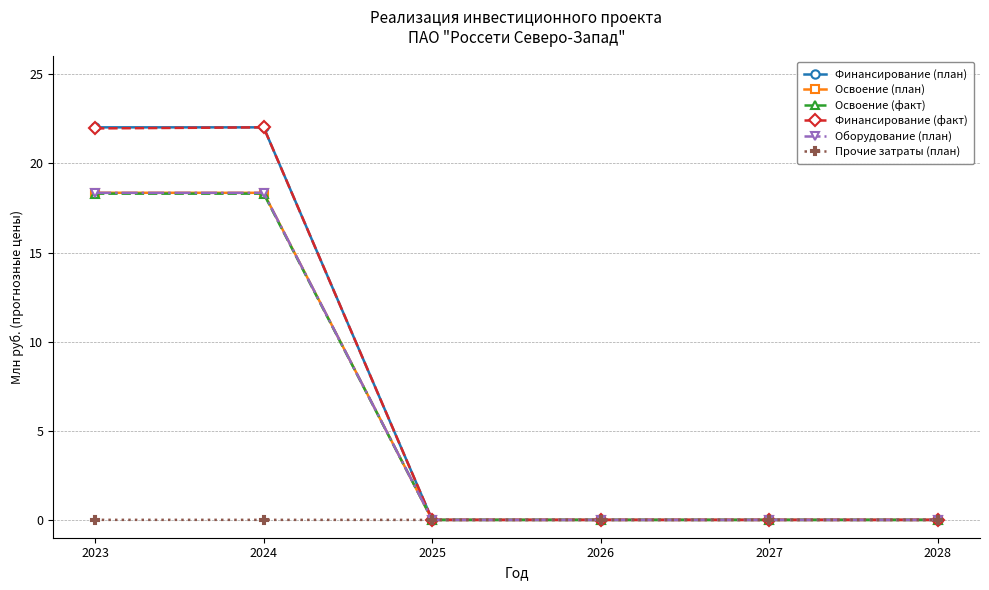

True or false: Финансирование (факт) has more than 0 interior local peaks.

True